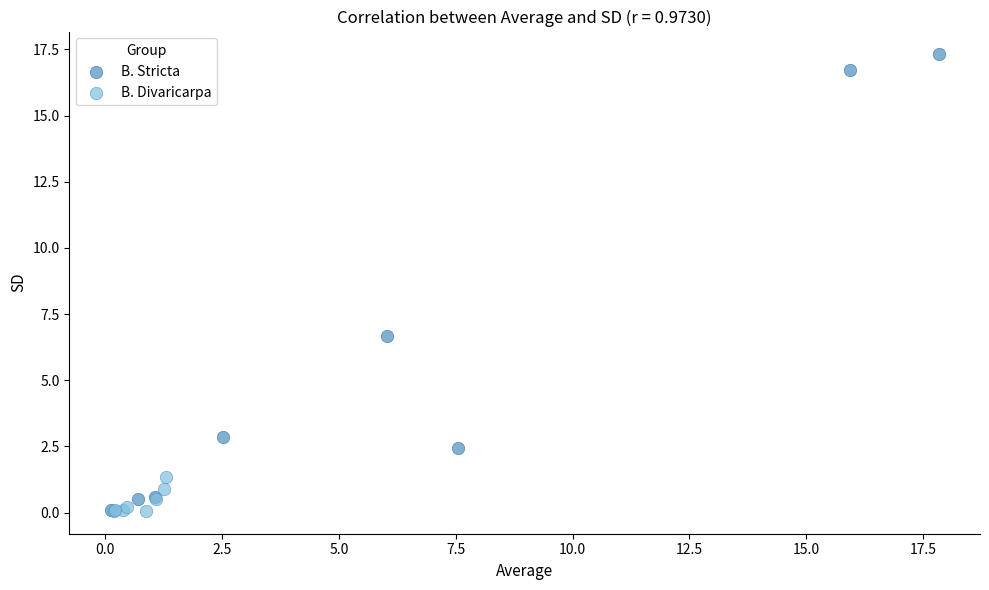

Which series has the widest spread of Y values?

B. Stricta